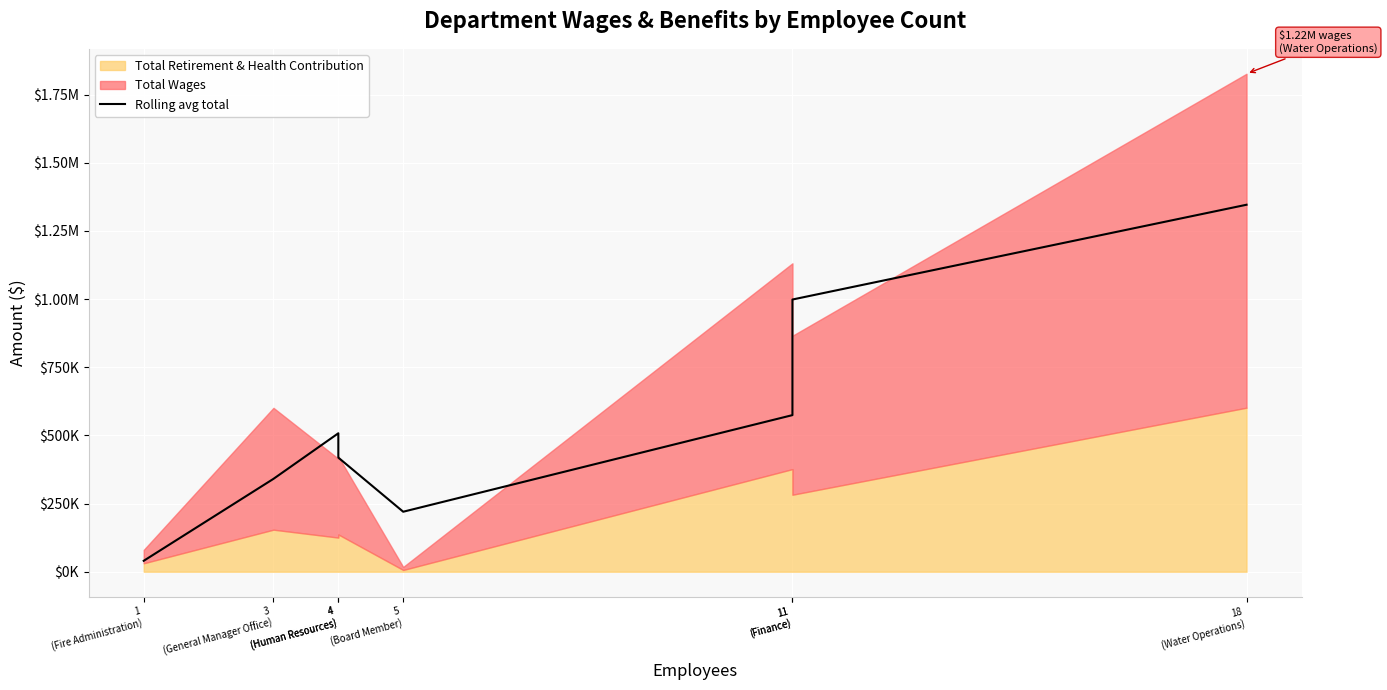

At which category does the data reach its first local valley?

5
(Board Member)